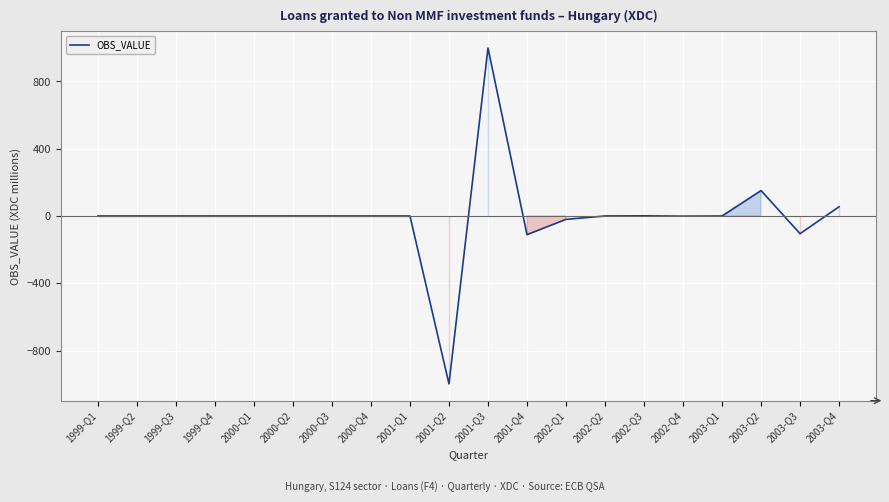

Read the value at 2001-Q2, to the nearest 100.

-1000